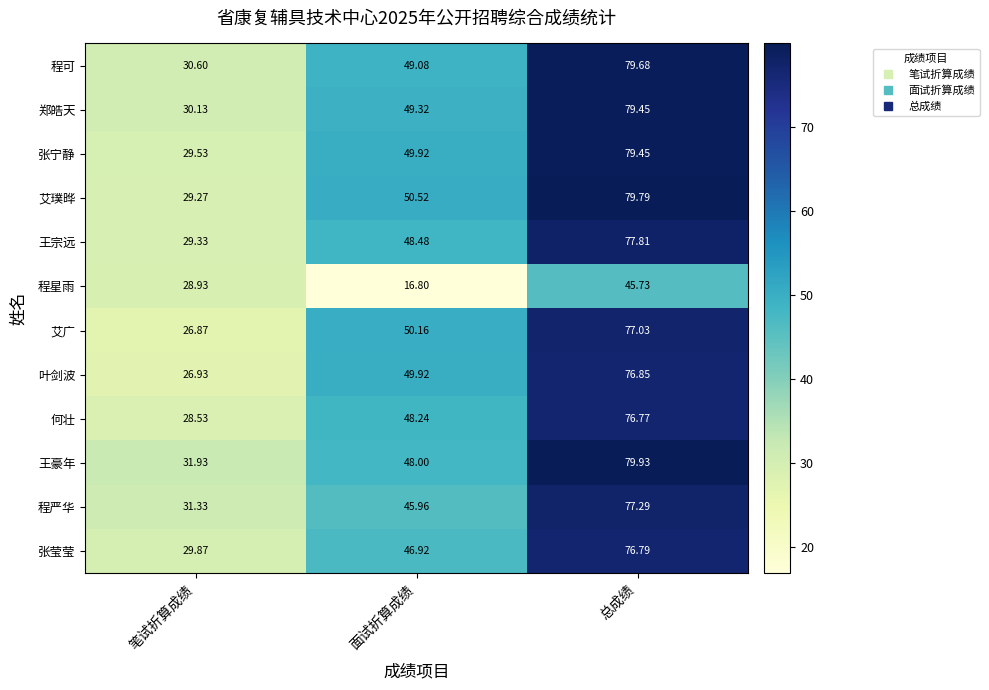

List the labels in order of 郑皓天 value, smallest first.

笔试折算成绩, 面试折算成绩, 总成绩